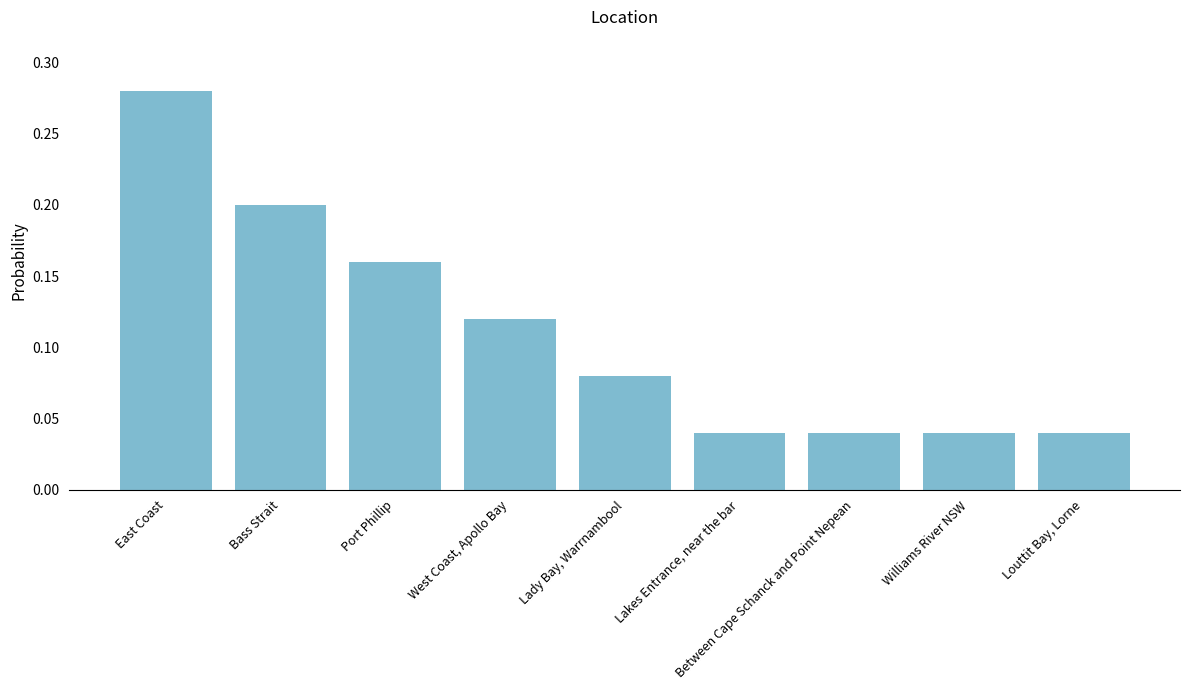

Which has a higher value, Louttit Bay, Lorne or East Coast?

East Coast